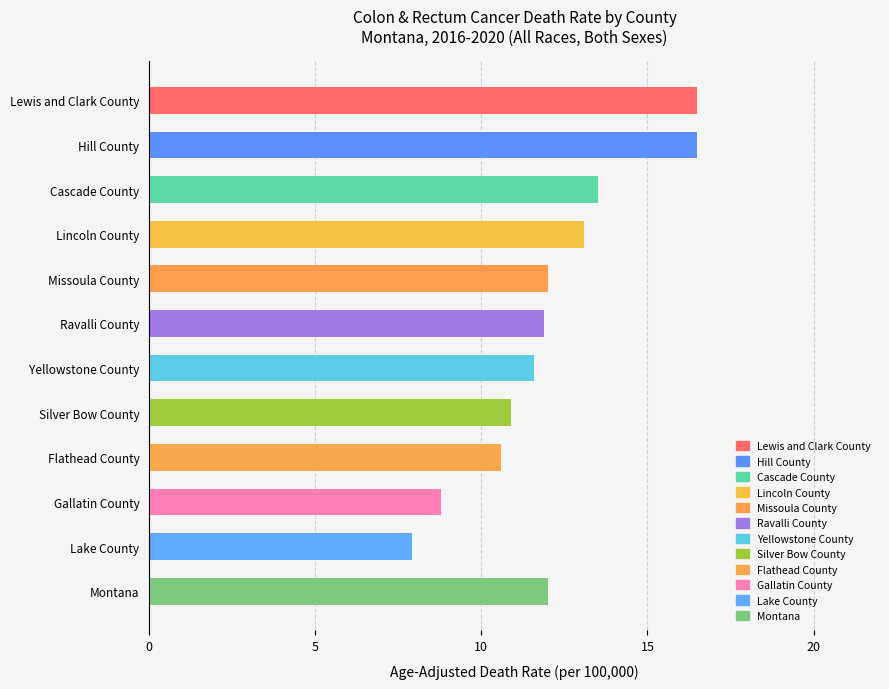

What is the maximum value shown in the chart?

16.5